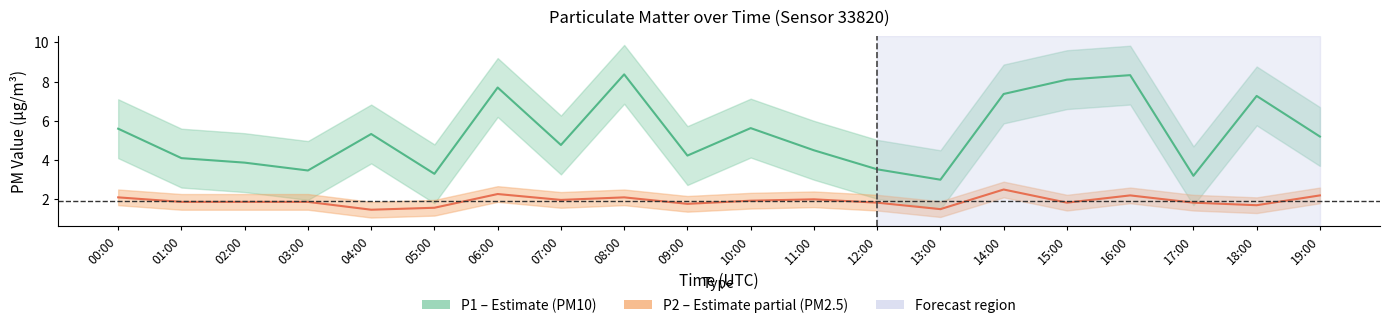

What is the difference between the P1 values at 12:00 and 01:00?

0.6